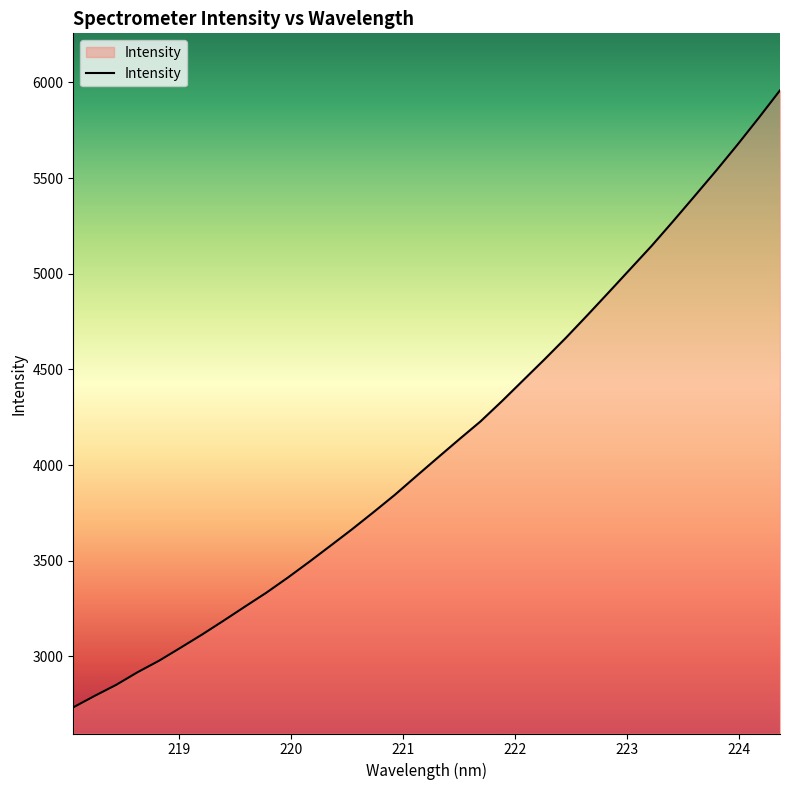

What is the difference between the maximum and minimum values?

3224.4